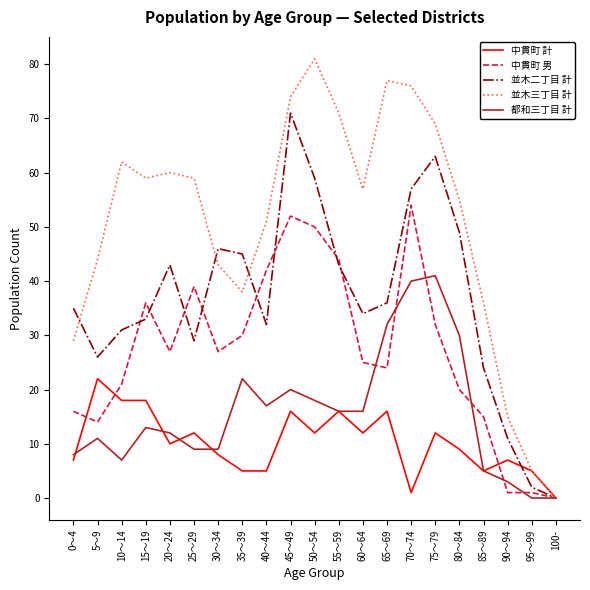

True or false: 中貫町 計 has a value of 7 at 65～69.

False